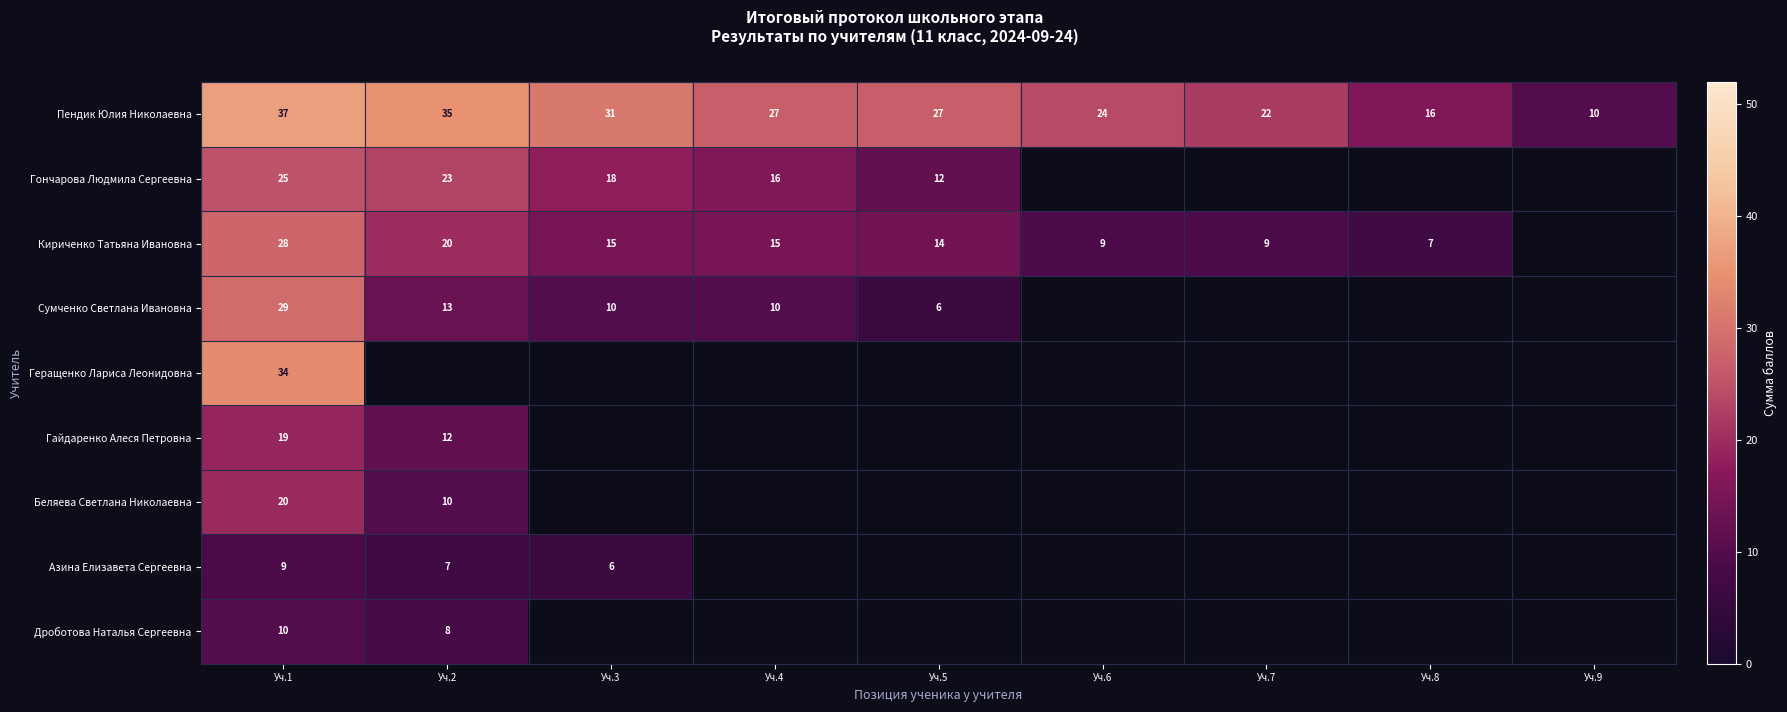

What is the minimum value shown in the chart?

6.0